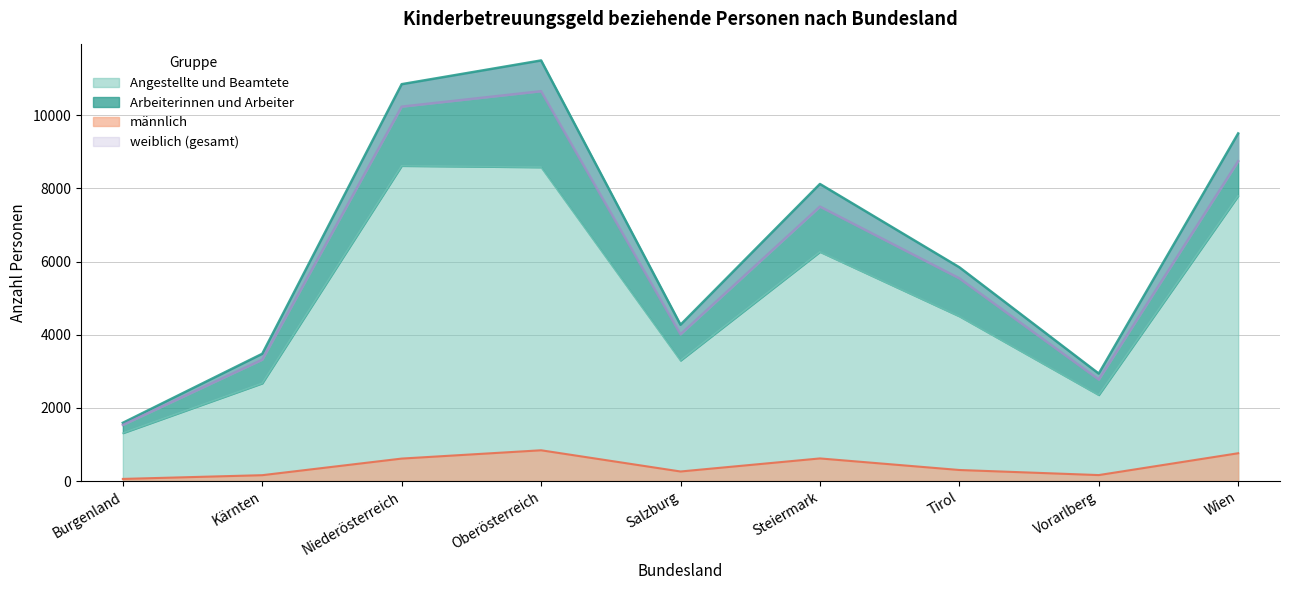

Where is Angestellte und Beamtete nearest to the value 4962?

Tirol